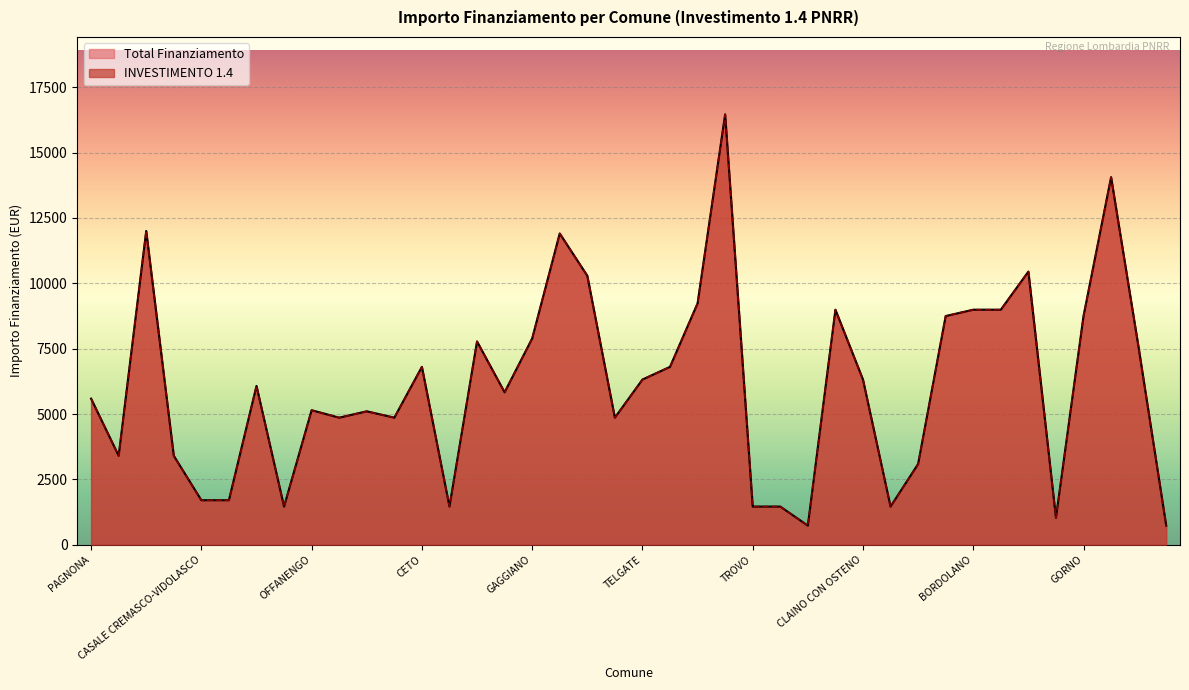

Reading left to right, transcribe all the data shown in this chart.

INVESTIMENTO 1.4: 5589	3402	12005	3402	1701	1701	6075	1458	5145	4860	5103	4860	6804	1458	7776	5831	7889	11907	10290	4860	6318	6804	9234	16464	1458	1458	729	8991	6318	1458	3087	8748	8991	8991	10449	1029	8748	14063	7533	729
Total Finanziamento: 5589	3402	12005	3402	1701	1701	6075	1458	5145	4860	5103	4860	6804	1458	7776	5831	7889	11907	10290	4860	6318	6804	9234	16464	1458	1458	729	8991	6318	1458	3087	8748	8991	8991	10449	1029	8748	14063	7533	729